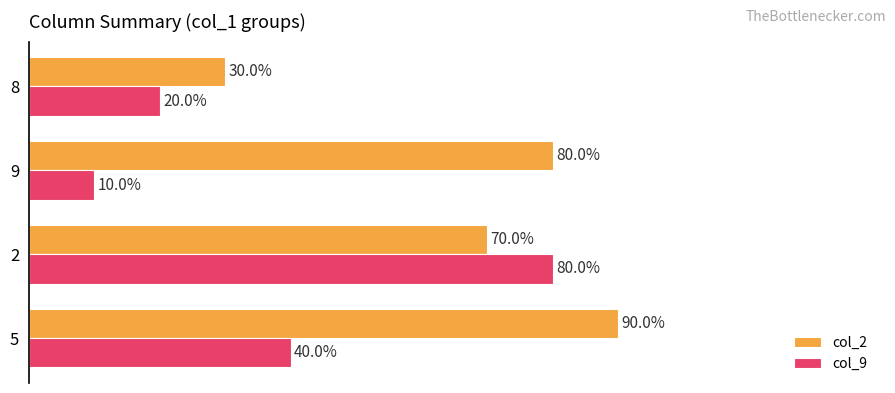

Which series has the largest total across all categories?

col_2